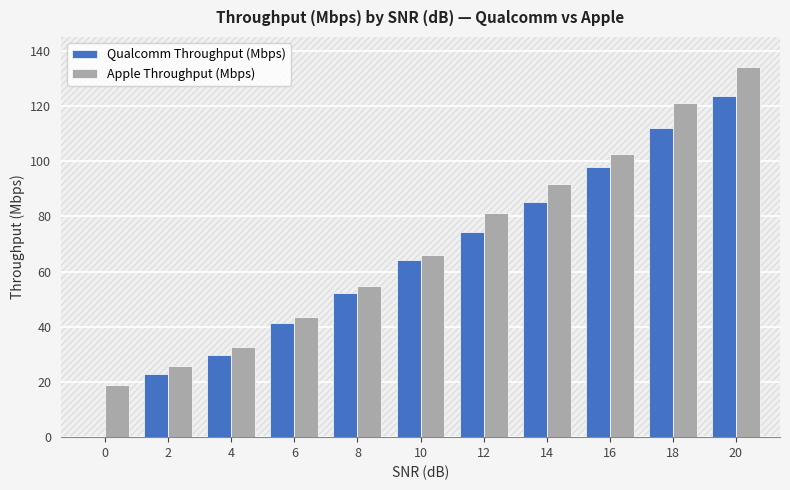

Is the value of Qualcomm Throughput (Mbps) at 16 greater than the value of Apple Throughput (Mbps) at 12?

Yes